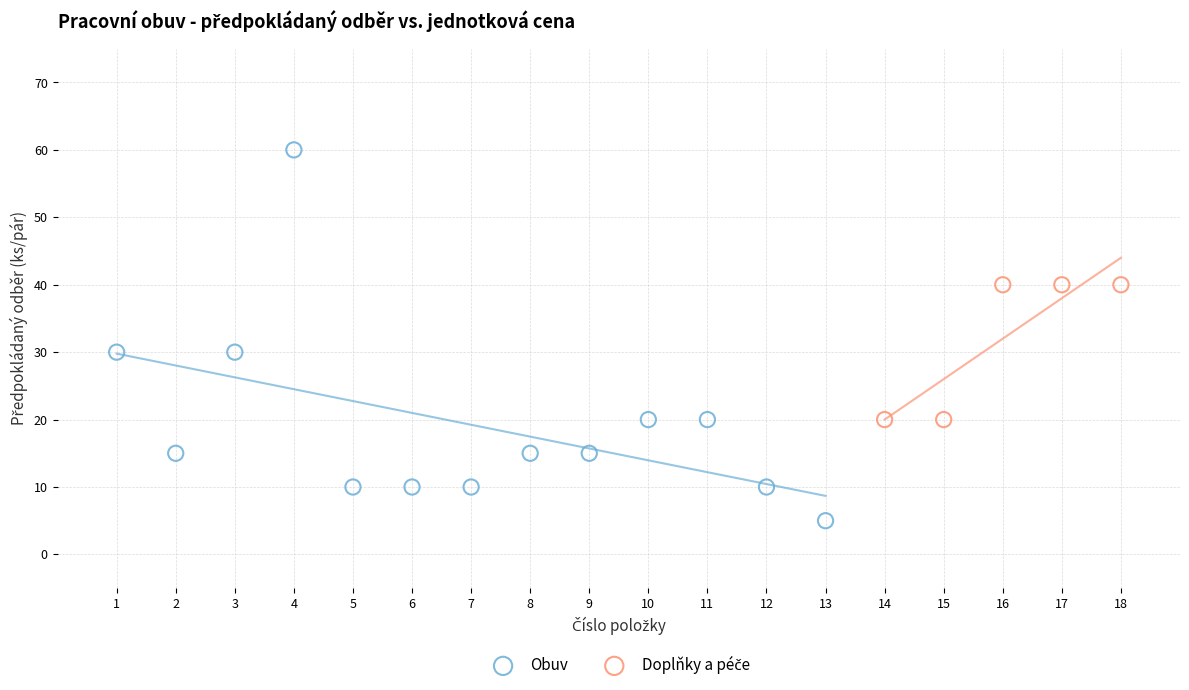

Which series reaches the minimum Y coordinate?

Obuv